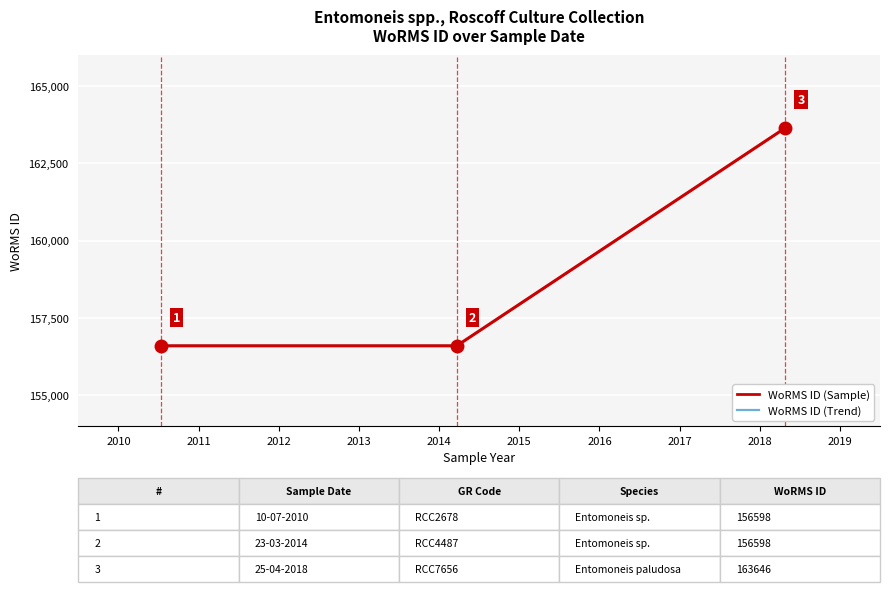

True or false: the data shows 103817 at 10-07-2010.

False